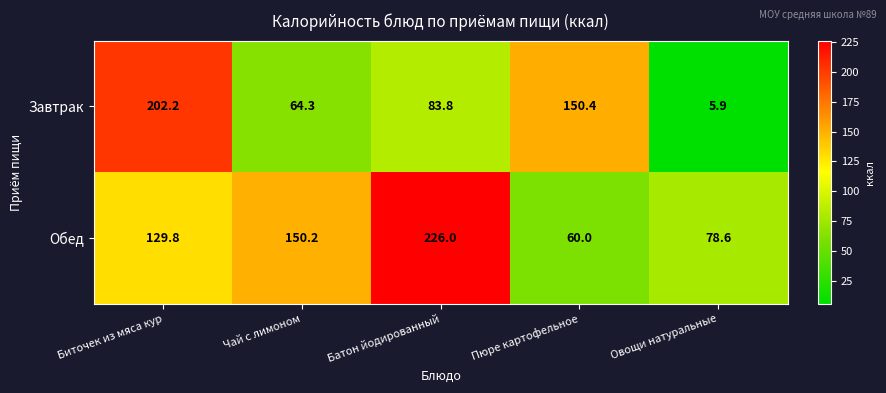

Where is Завтрак nearest to the value 104?

Батон йодированный